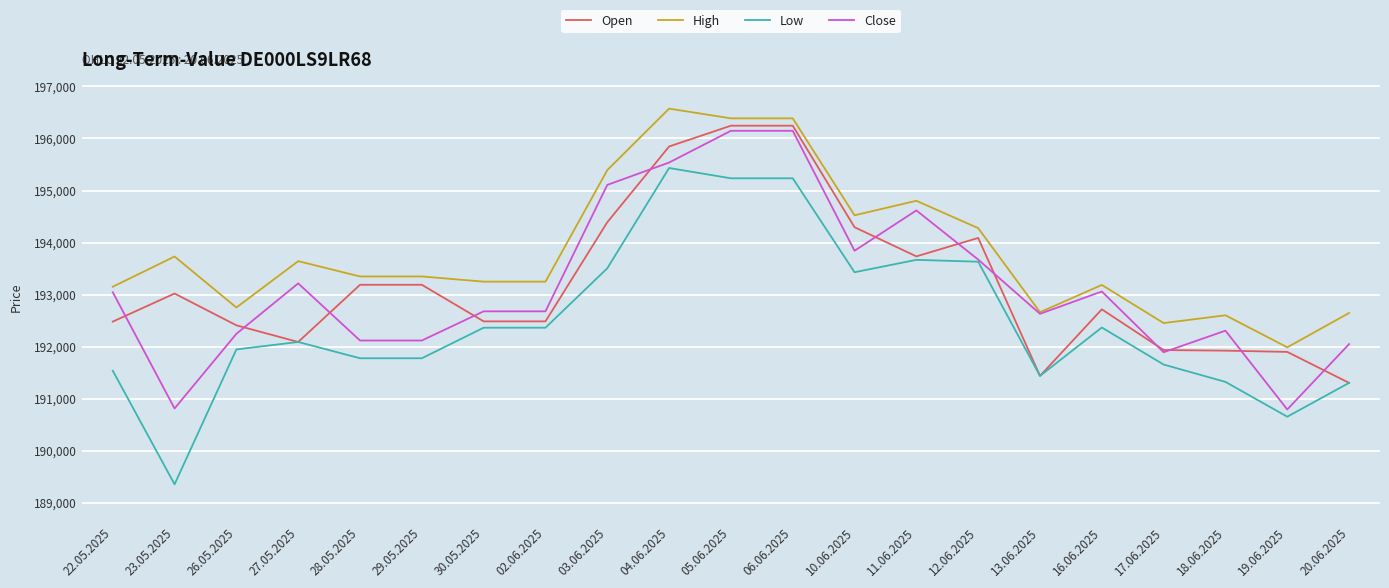

What is the difference between the highest and lowest values at 17.06.2025?

797